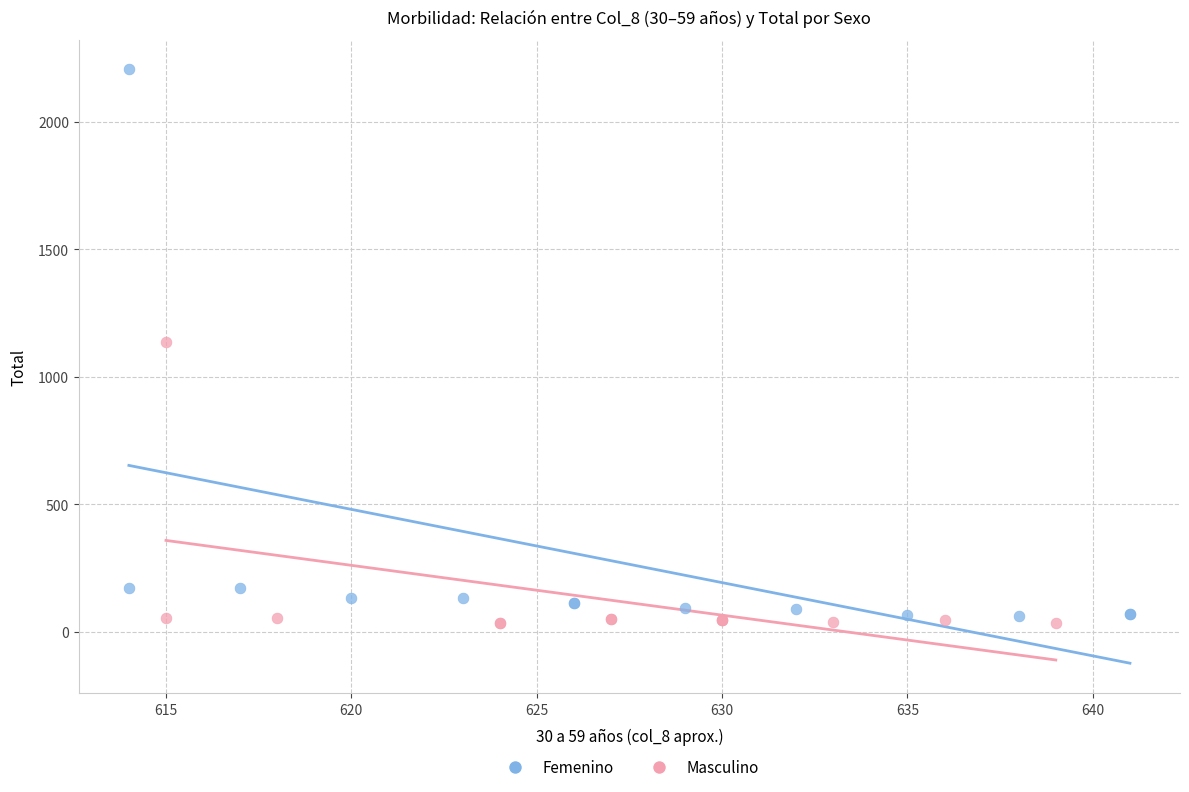

Which series has the widest spread of Y values?

Femenino